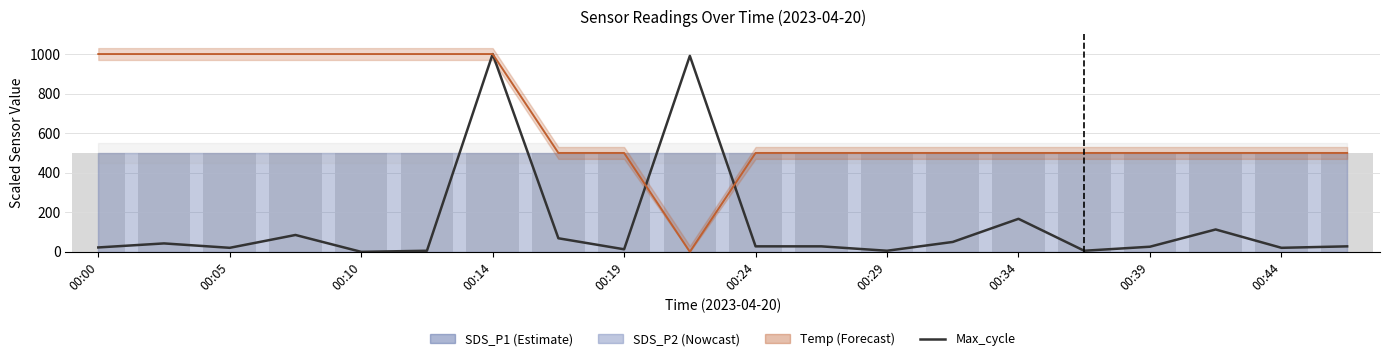

Which series has the largest range (max minus min)?

Max_cycle